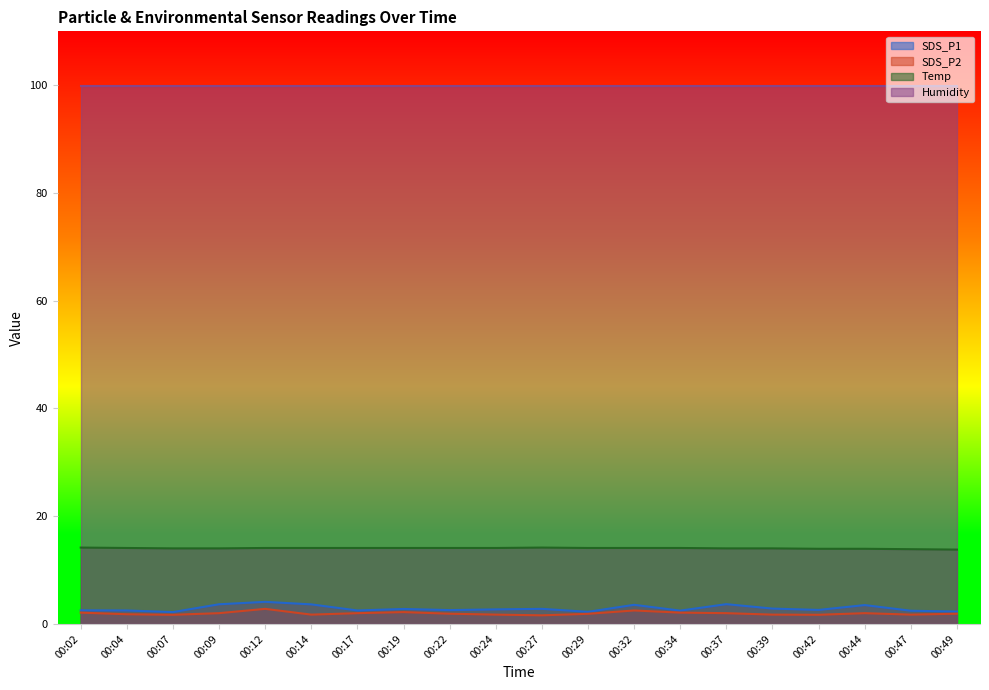

What is the value of the SDS_P1 point at the 16th from the left?

2.9